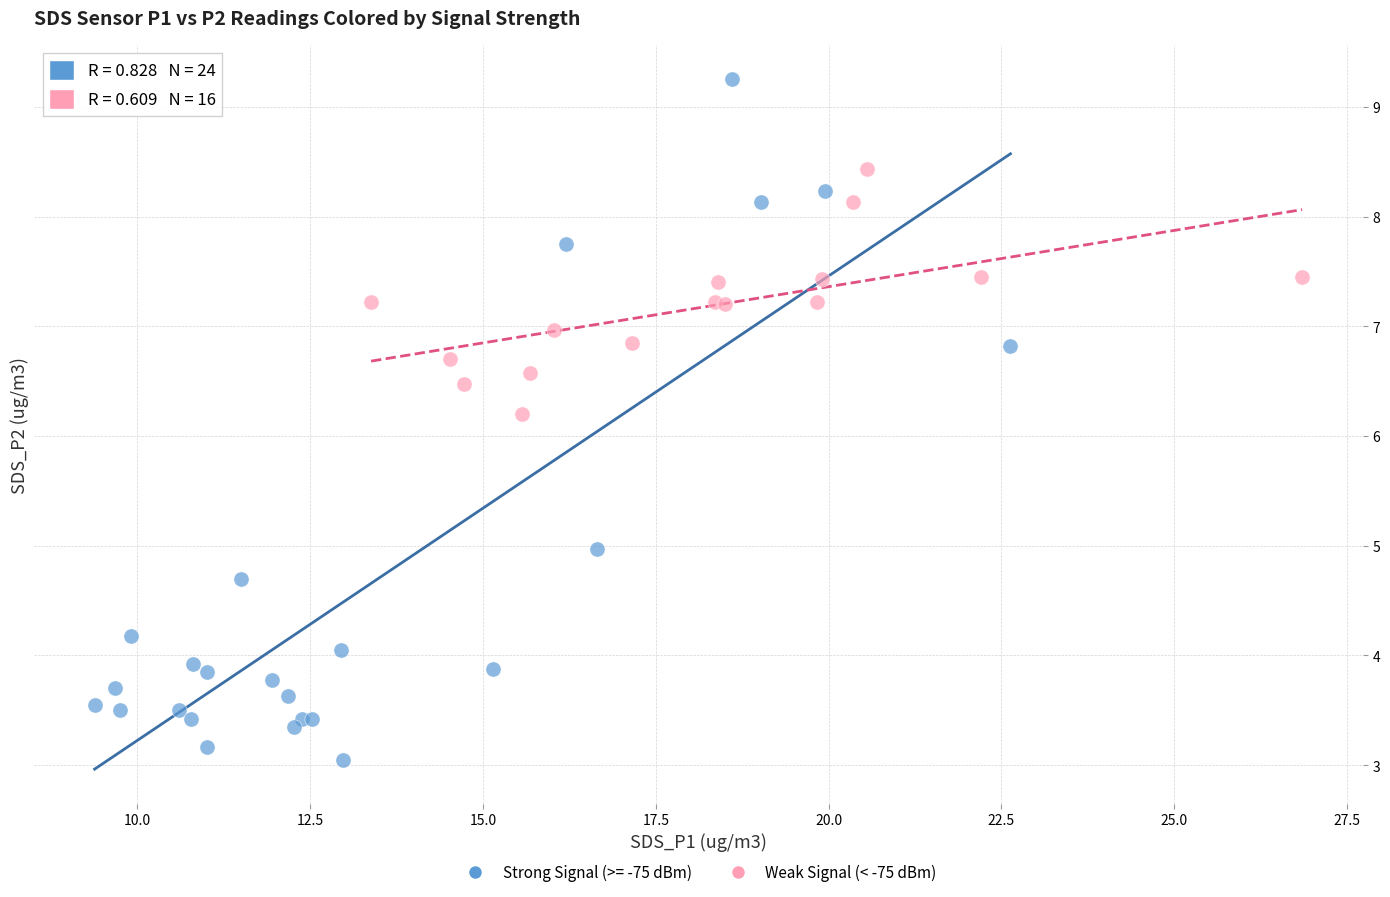

Which series has the widest spread of Y values?

Strong Signal (>= -75 dBm)